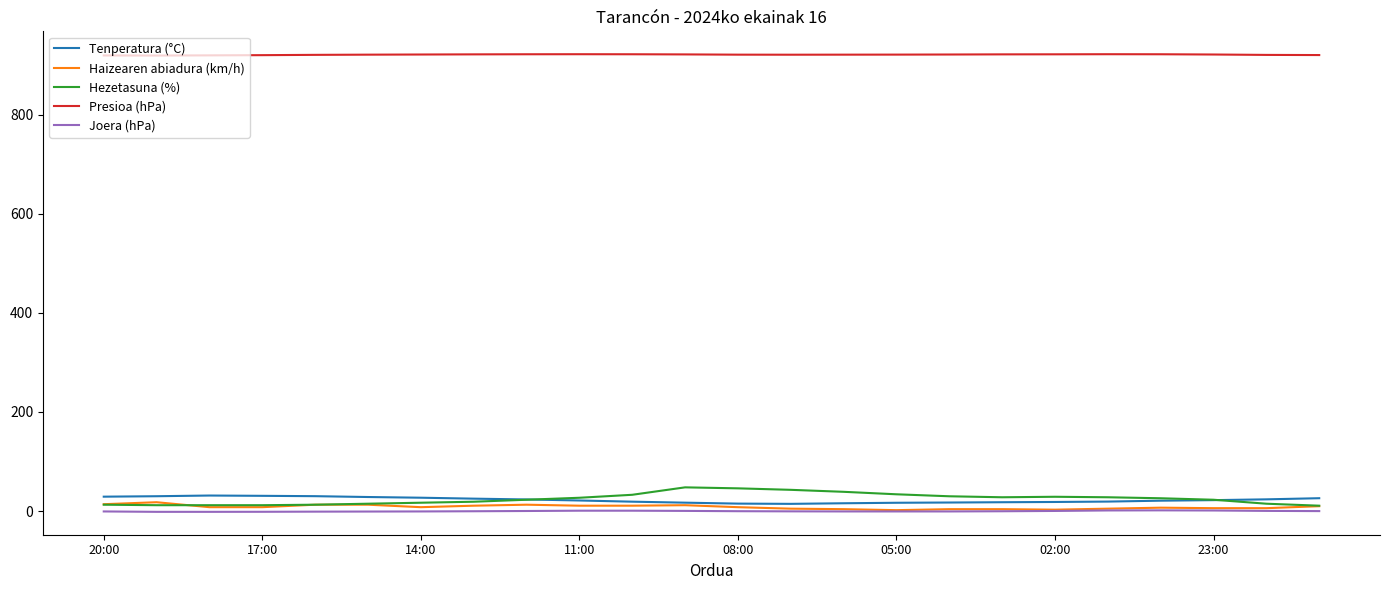

True or false: Hezetasuna (%) and Tenperatura (°C) cross at least once.

True